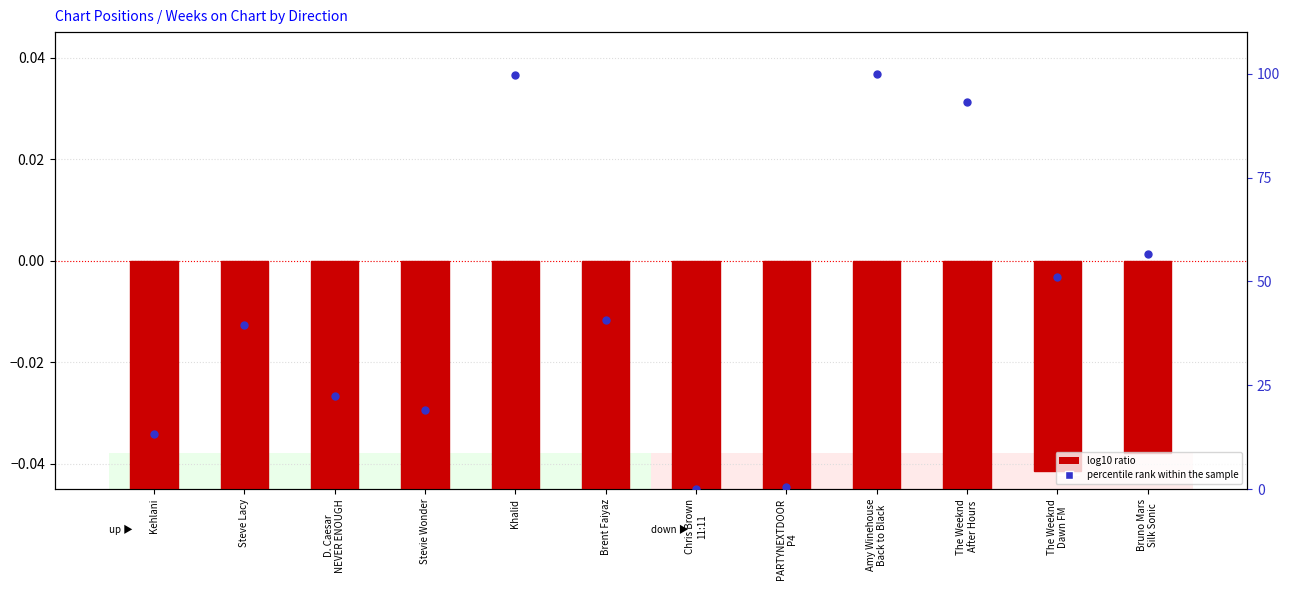

Which series contains the highest Y value?

percentile rank within the sample